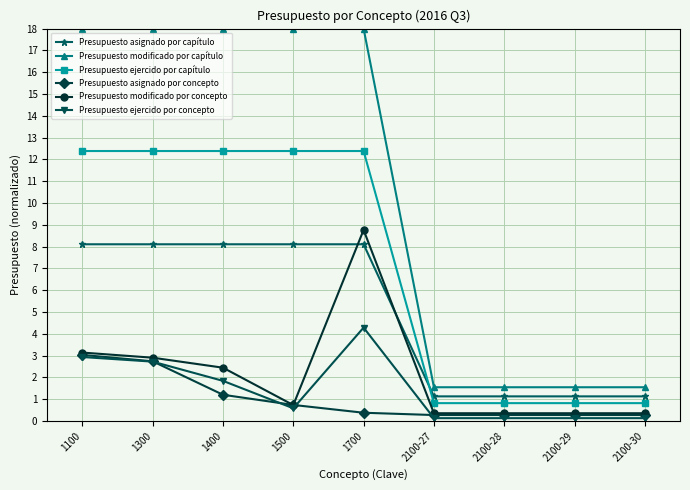

Is the value of Presupuesto asignado por concepto at 2100-27 greater than the value of Presupuesto ejercido por concepto at 1400?

No